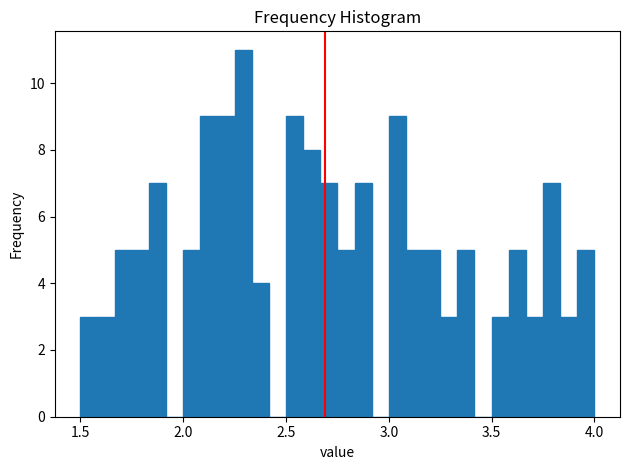

Read against the x-axis, roughly where is the centre of the tallest bar?

2.30